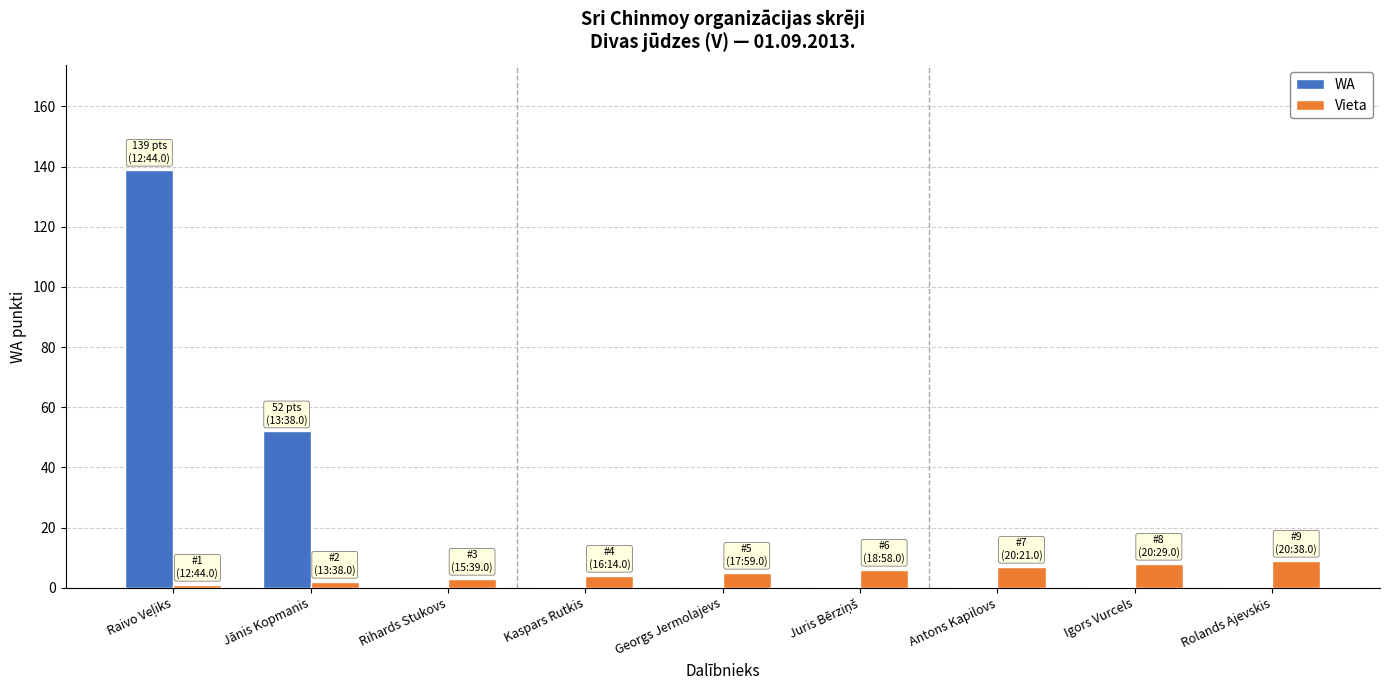

Is the value of WA at Jānis Kopmanis greater than the value of Vieta at Rihards Stukovs?

Yes